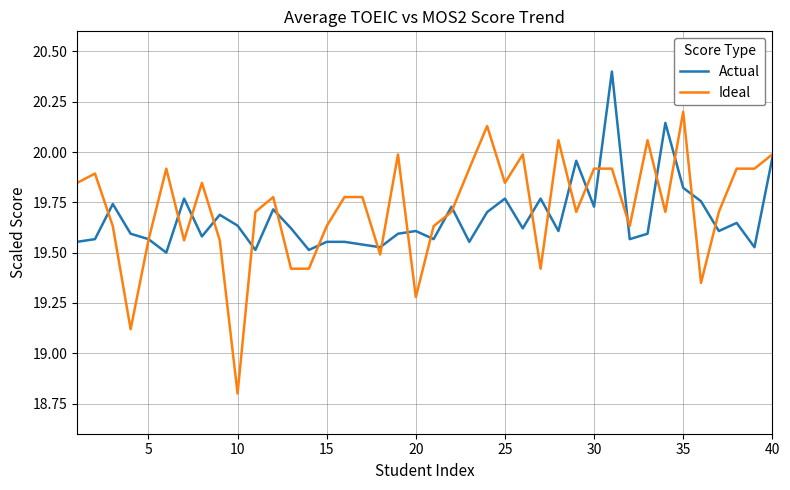

List the series in order of their peak value, lowest first.

Ideal, Actual